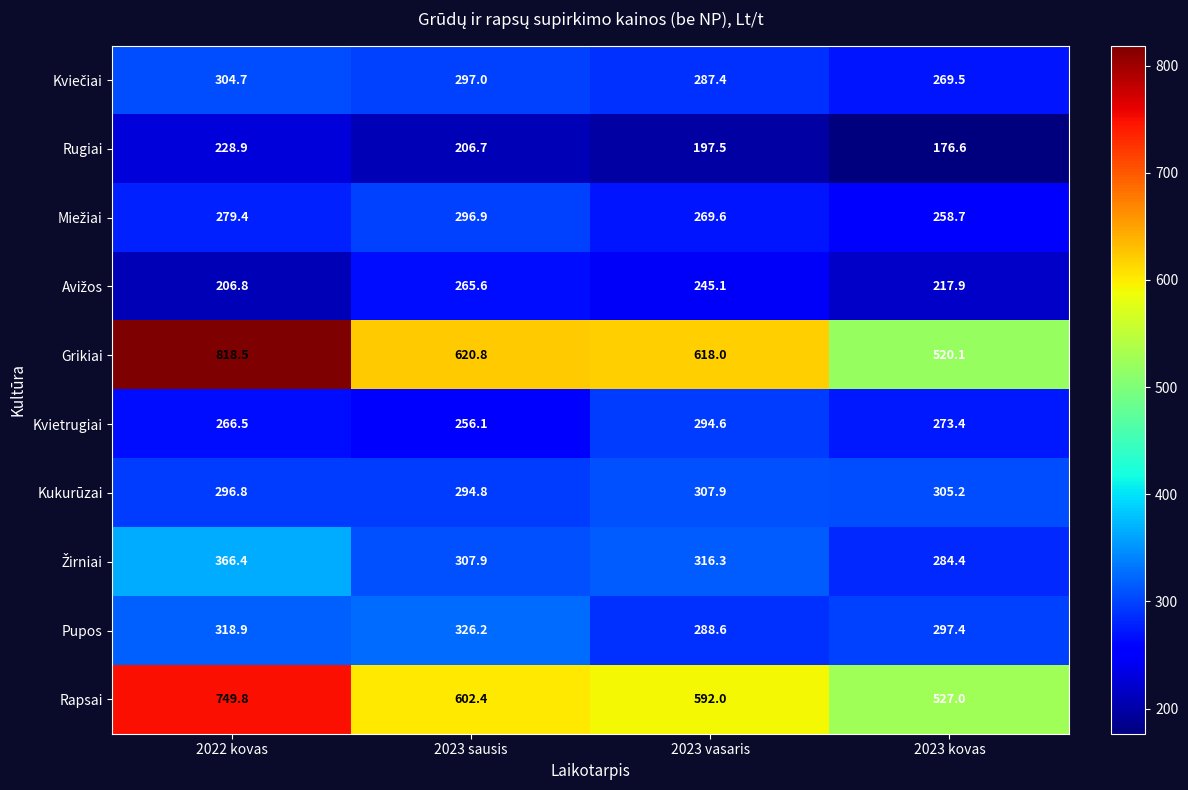

What is the sum of the Rapsai values at 2022 kovas and 2023 vasaris?

1341.8